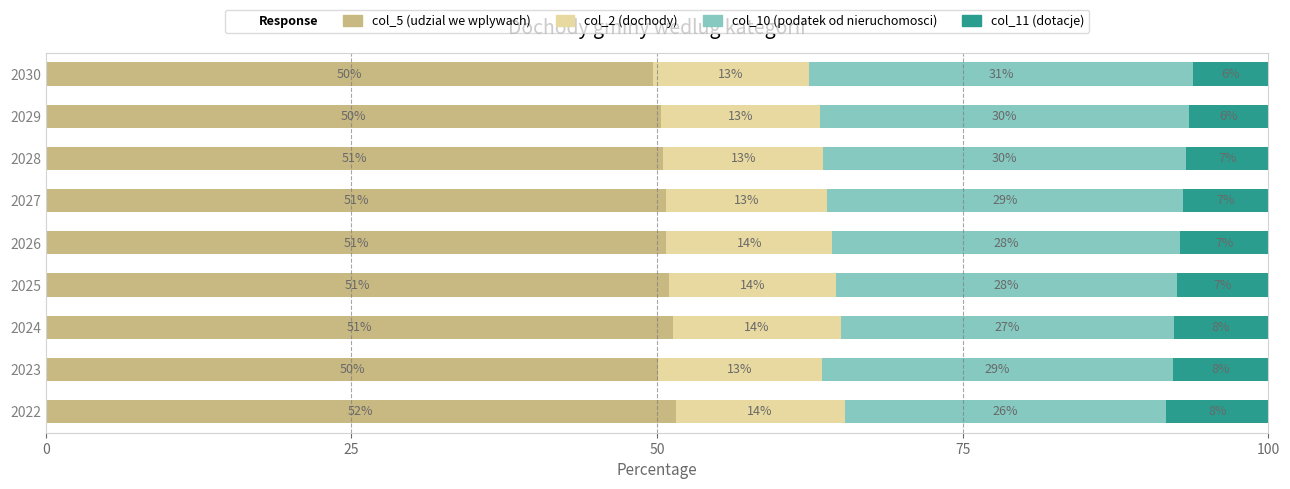

What is the total value across all series at 2027?

100.0